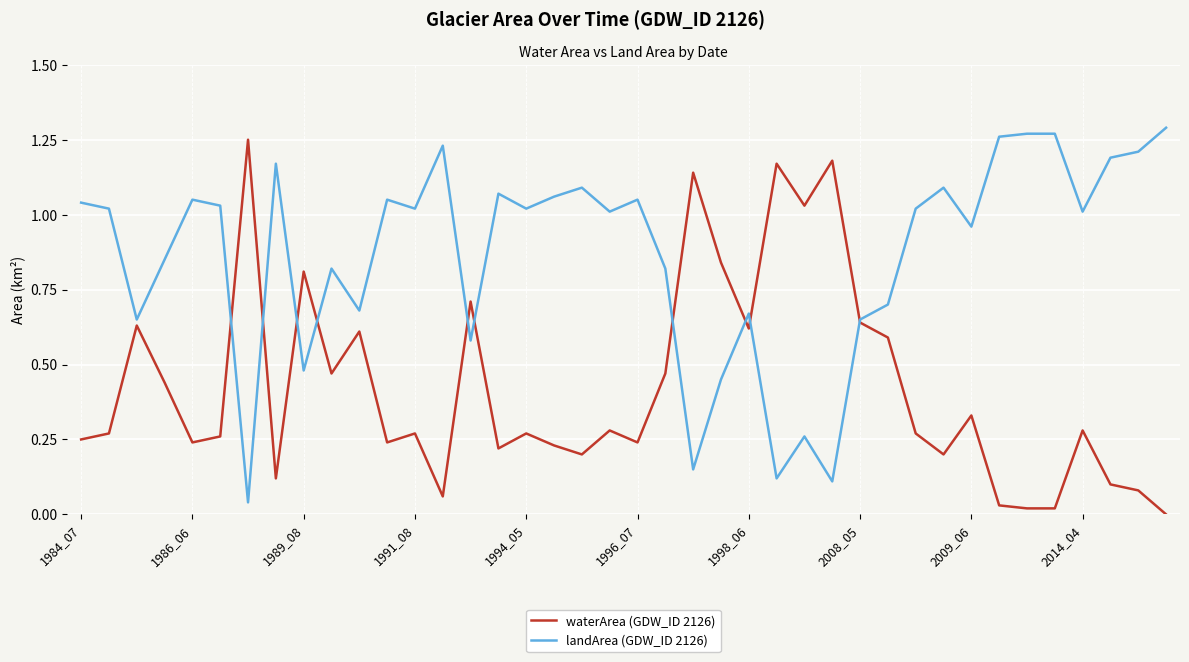

List the series in order of their overall mean, highest first.

landArea (GDW_ID 2126), waterArea (GDW_ID 2126)